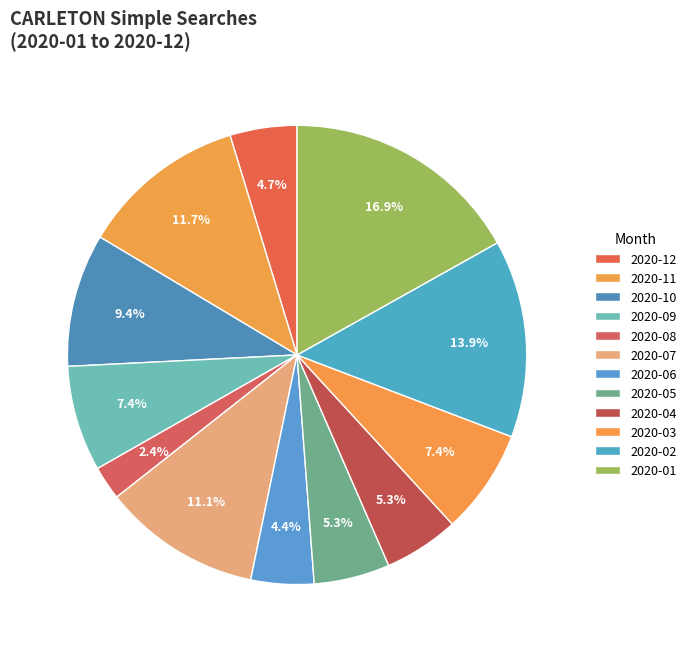

What percentage is the 2020-09 slice, to the nearest percent?

7%